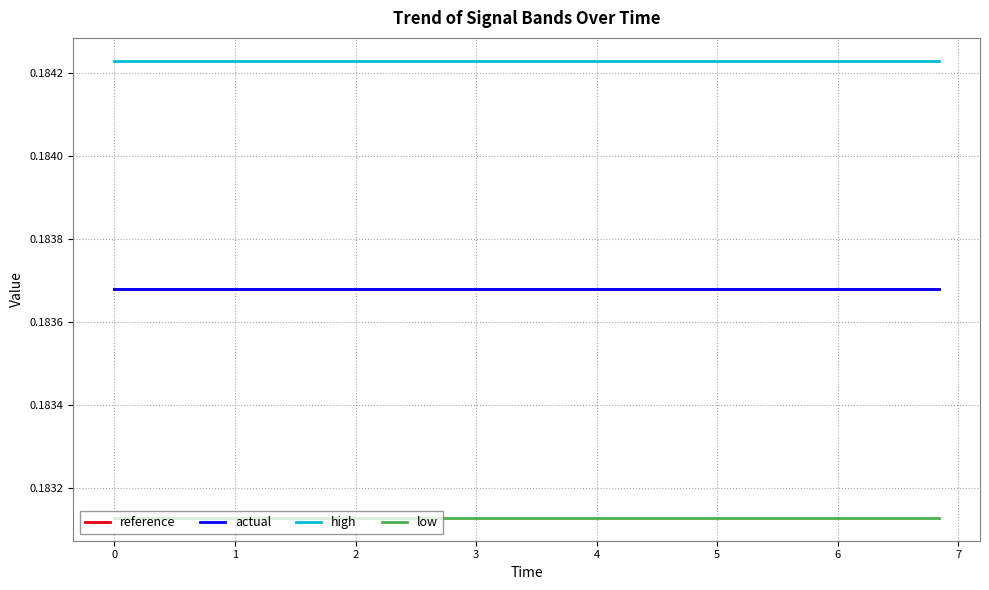

True or false: high and low cross at least once.

False